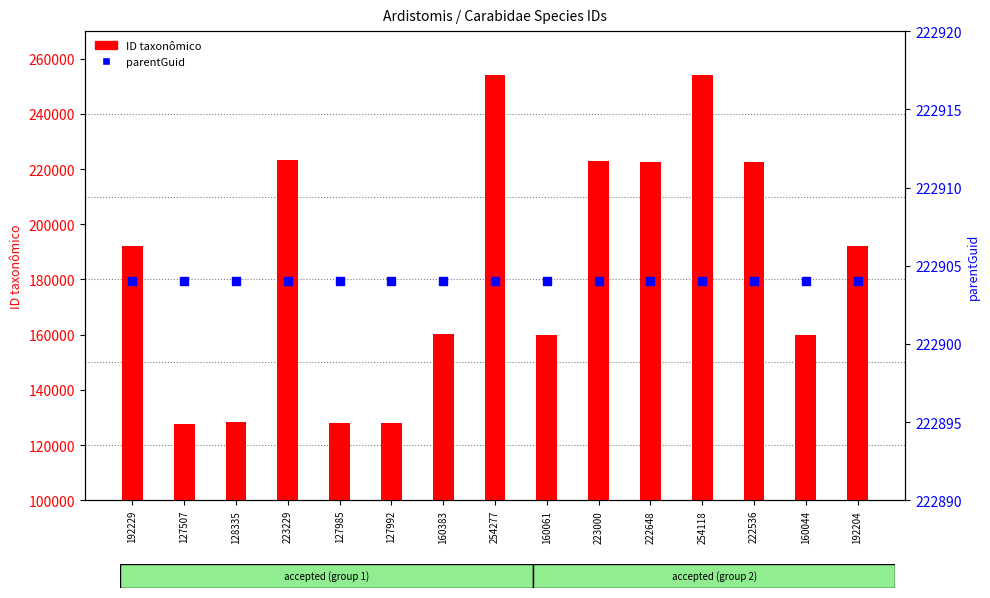

At how many categories does at least one series exceed 143752?

15